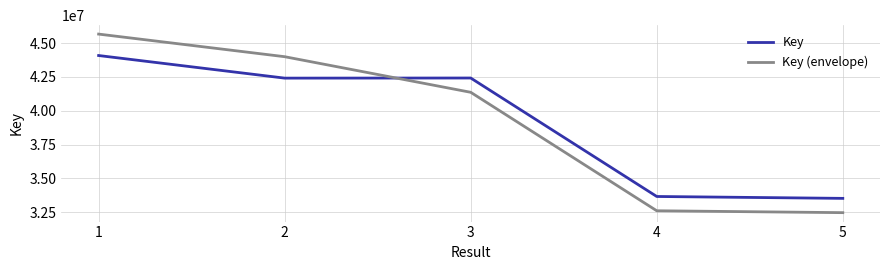

Is it true that Key equals 33656294.0 at 4?

True